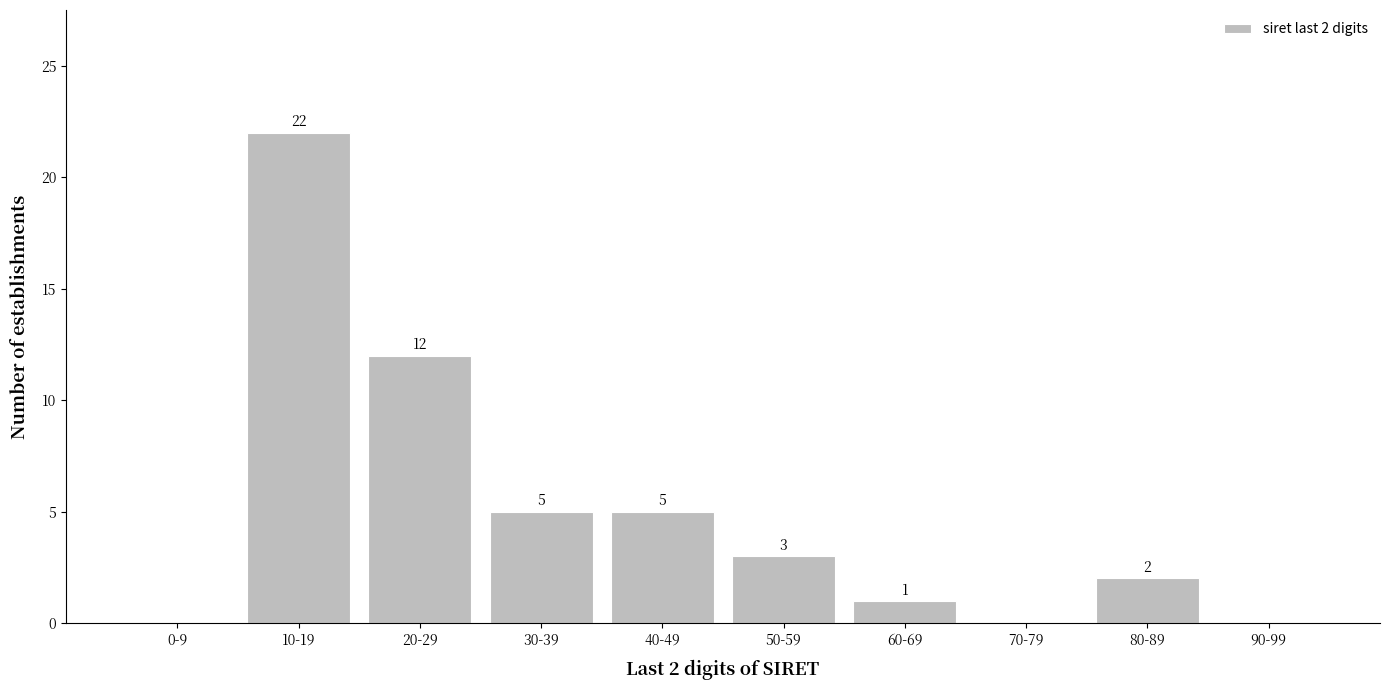

Reading left to right, transcribe all the data shown in this chart.

0-9=0	10-19=22	20-29=12	30-39=5	40-49=5	50-59=3	60-69=1	70-79=0	80-89=2	90-99=0